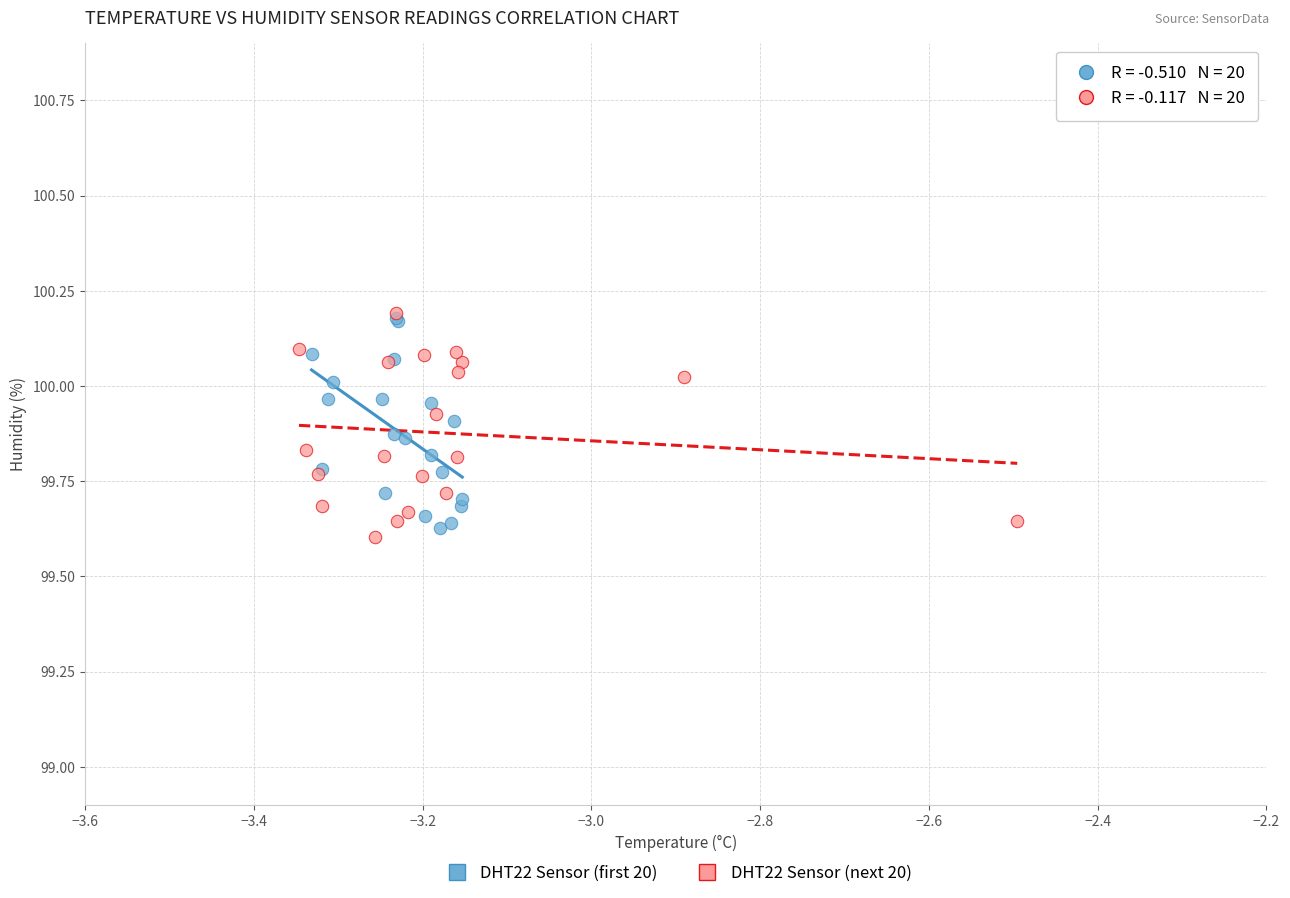

Which series contains the lowest Y value?

DHT22 Sensor (next 20)